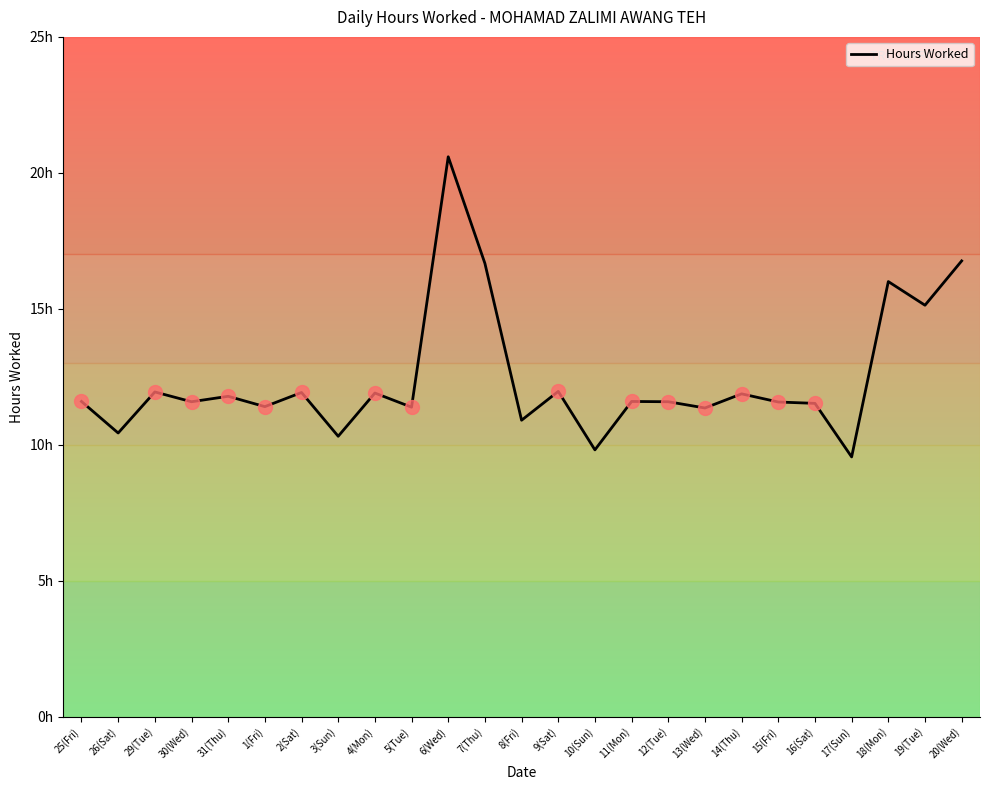

At which category does the data reach its first local valley?

26(Sat)